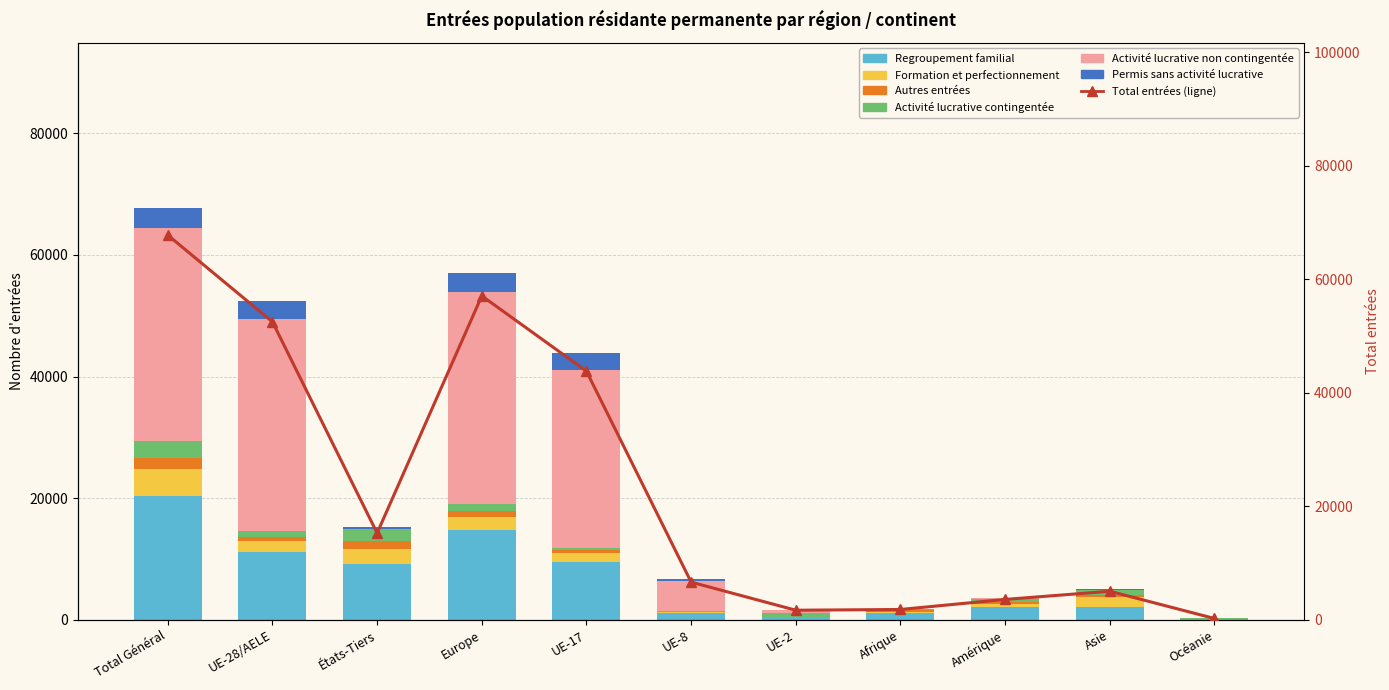

At which category is the sum across all series the highest?

Total Général